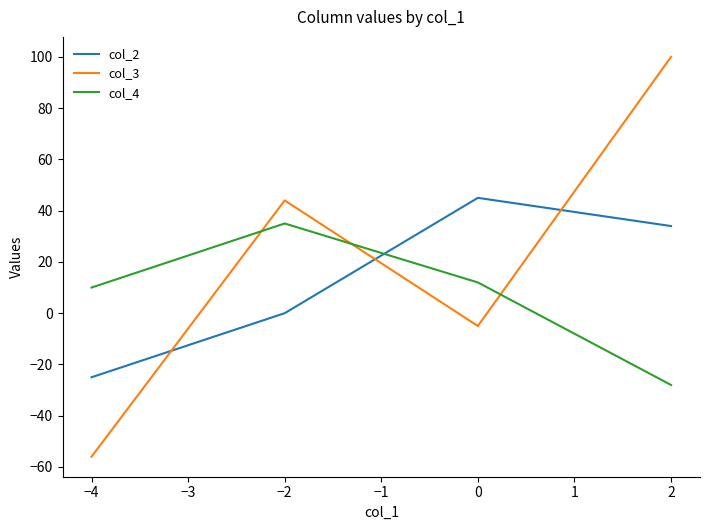

What is the sum of all col_3 values?

83